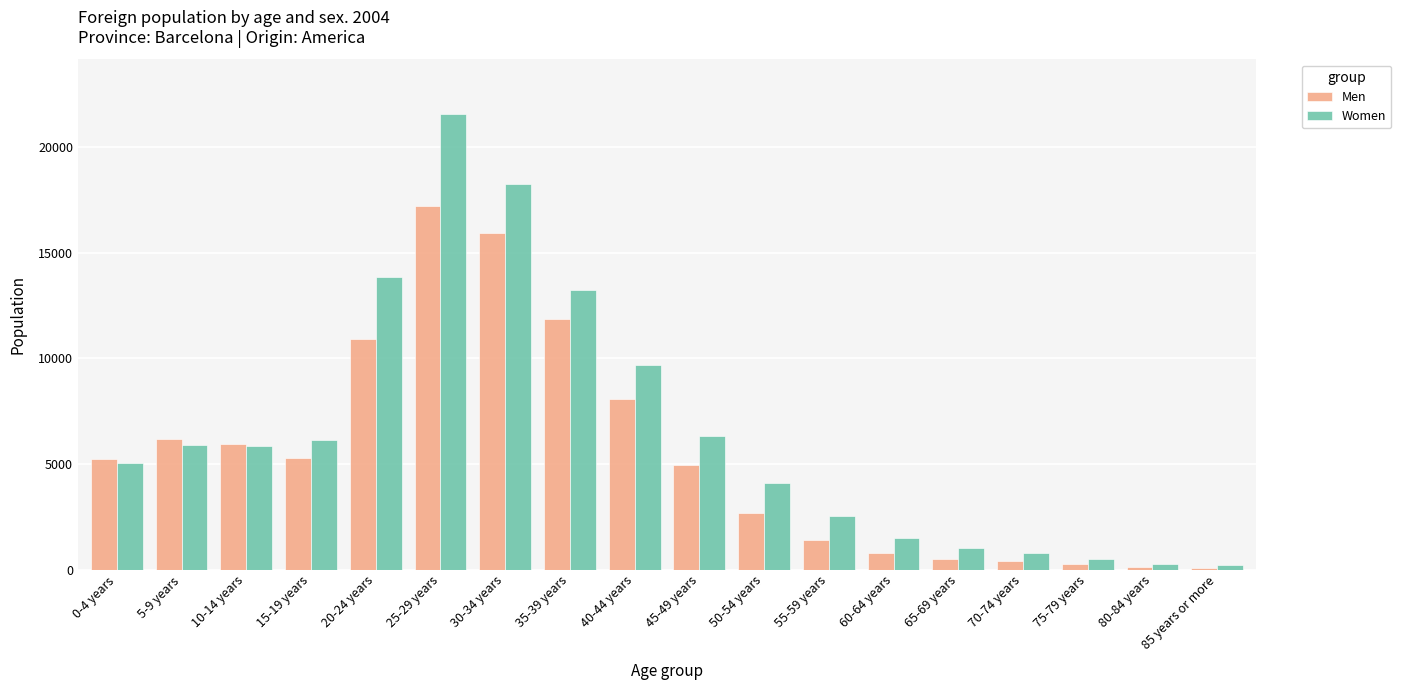

What is the sum of all Men values?

97945